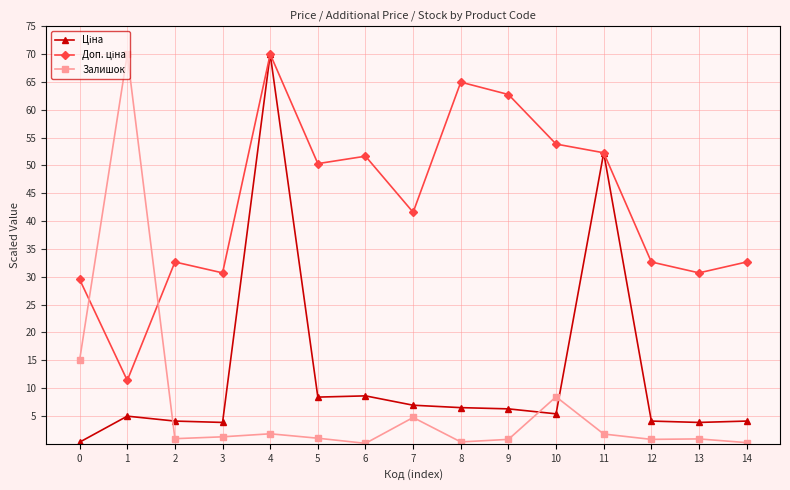

What is the maximum value shown in the chart?

70.0